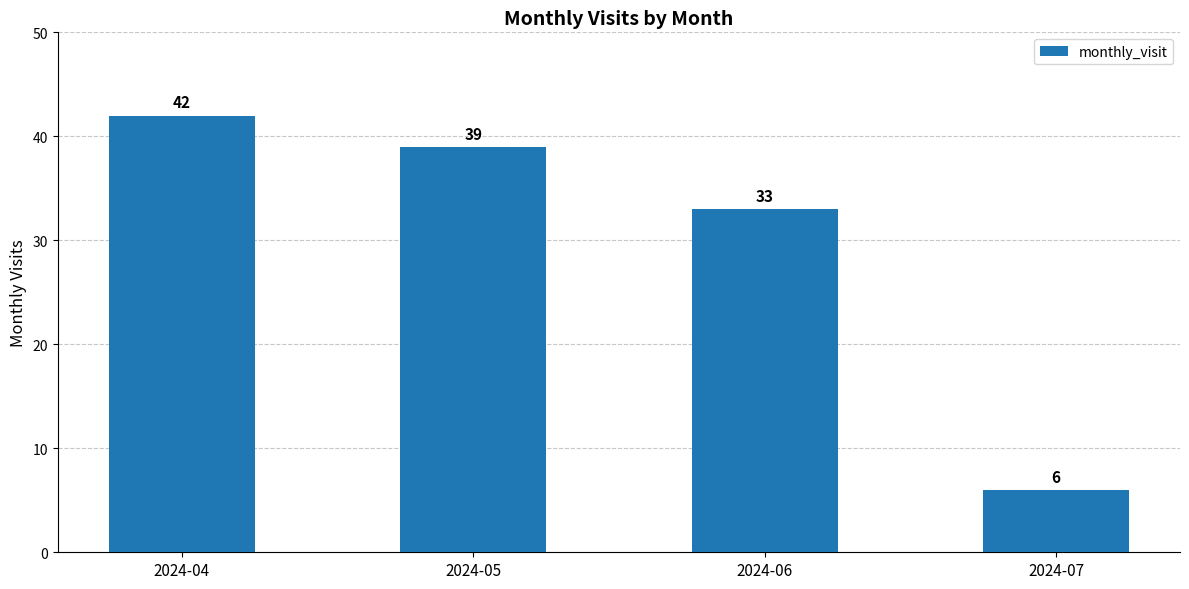

Which category has the lowest value across all series?

2024-07